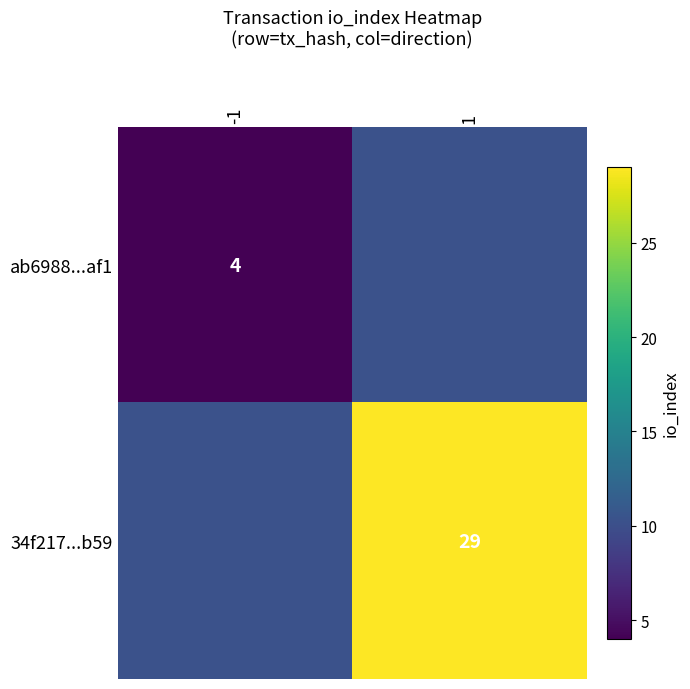

Is it true that ab6988...af1 equals 2.3 at -1?

False